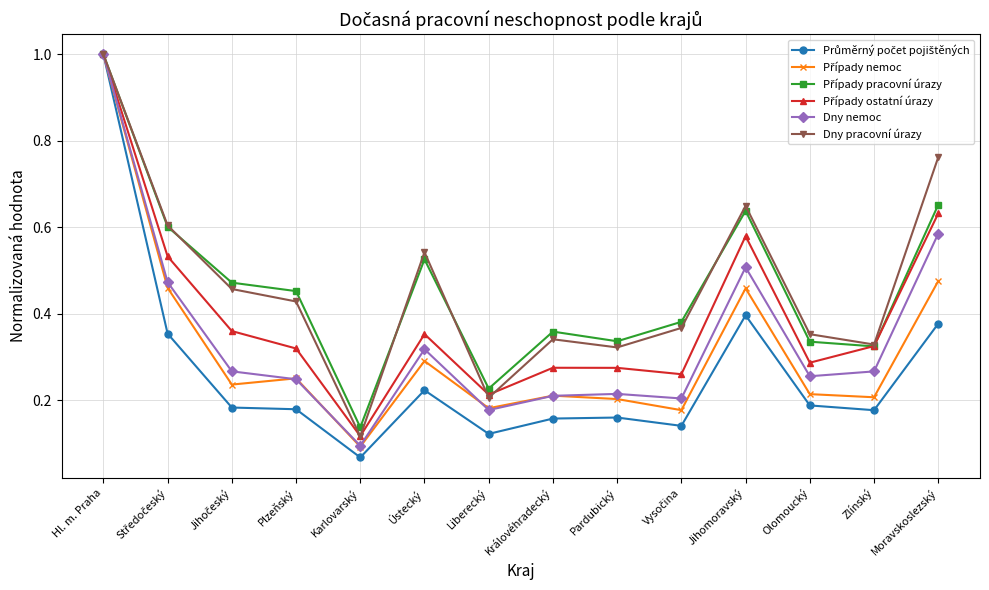

The Dny pracovní úrazy series shows 0.1 at Královéhradecký. True or false?

False